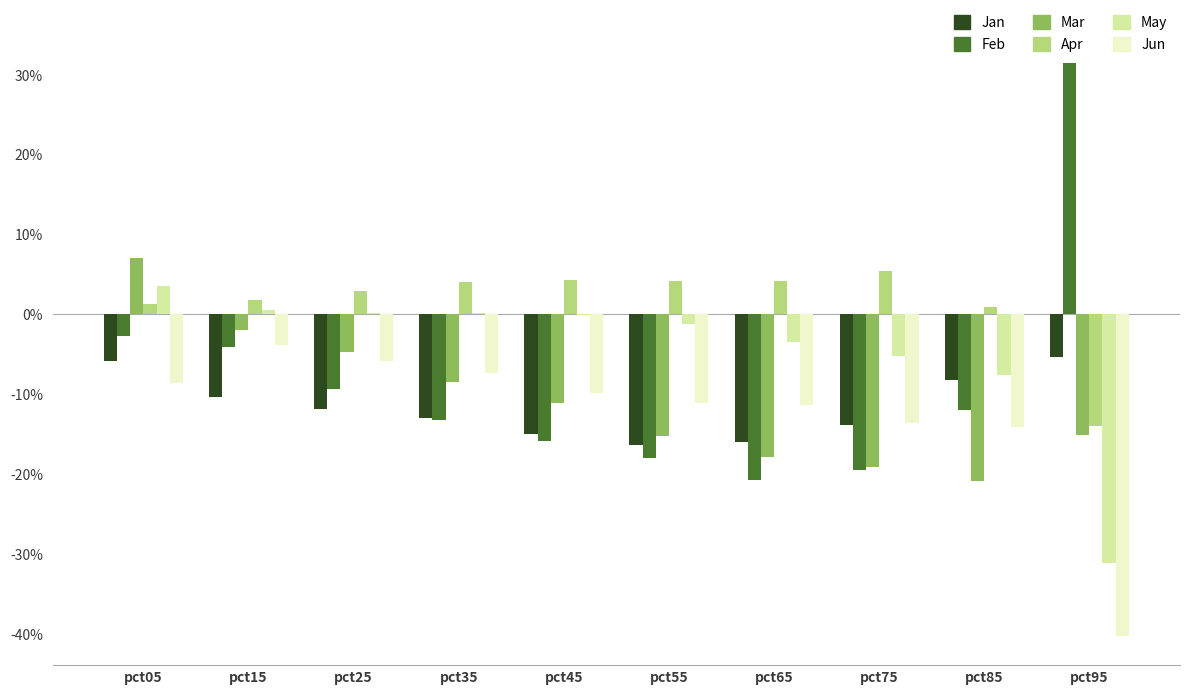

Are the bars grouped side by side (vs. stacked)?

Yes